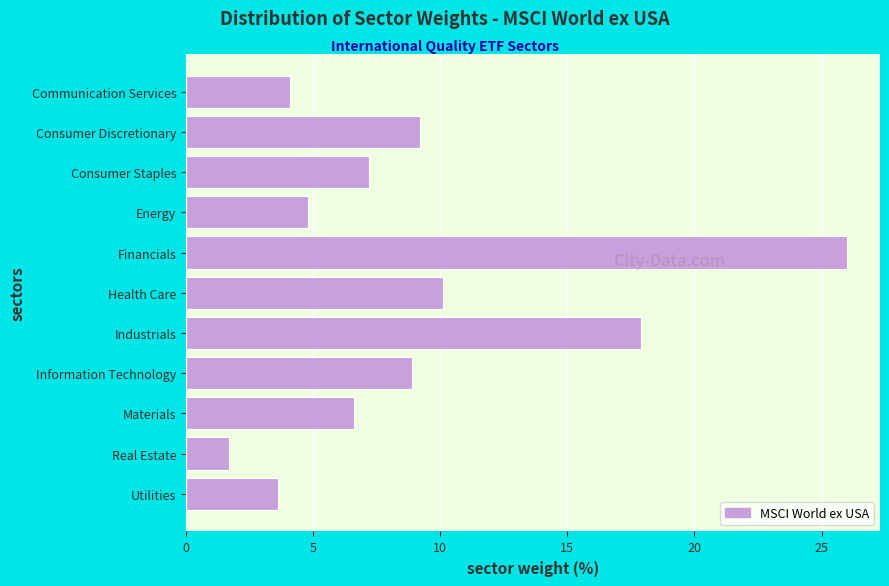

Reading top to bottom, what are all the values shown in this chart?

Communication Services=4.1	Consumer Discretionary=9.2	Consumer Staples=7.2	Energy=4.8	Financials=26.0	Health Care=10.1	Industrials=17.9	Information Technology=8.9	Materials=6.6	Real Estate=1.7	Utilities=3.6